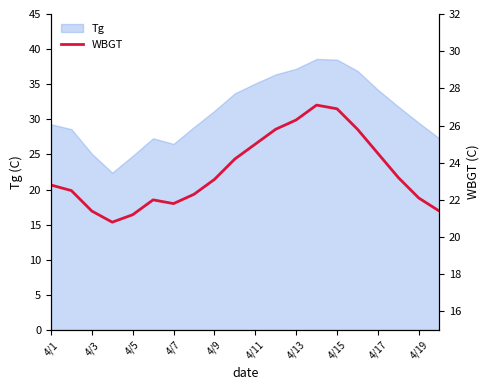

What is the label of the 9th point from the right?

11